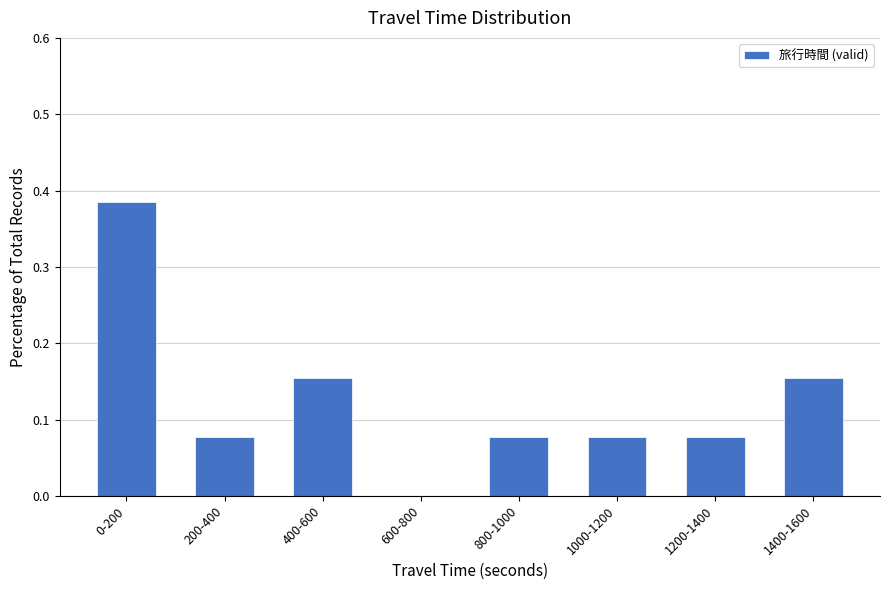

What is the sum of all values?

1.0